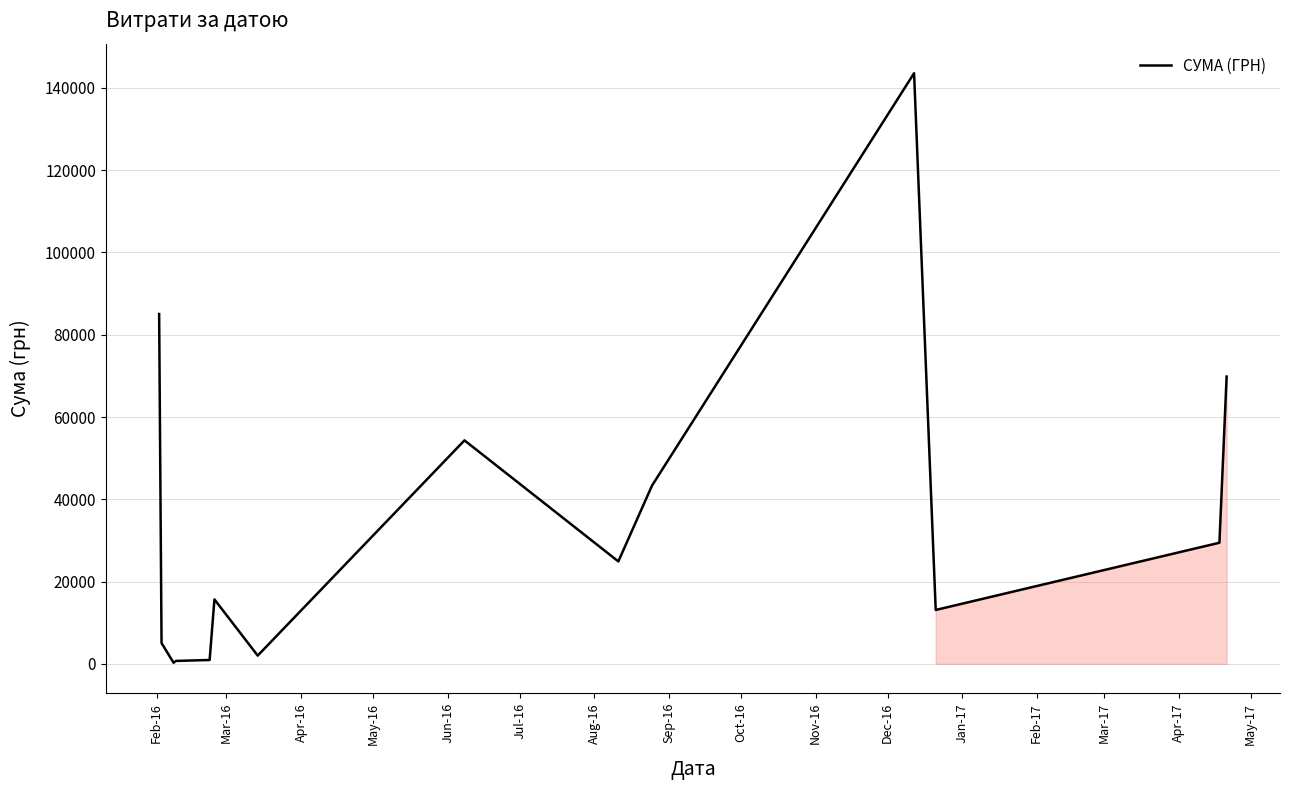

Reading right to left, list all the values displayed in this chart.

69829.0	29440.0	13100.0	143568.0	43325.5	24897.0	54324.4	2005.1	15664.3	937.8	717.0	271.4	5060.1	85026.0